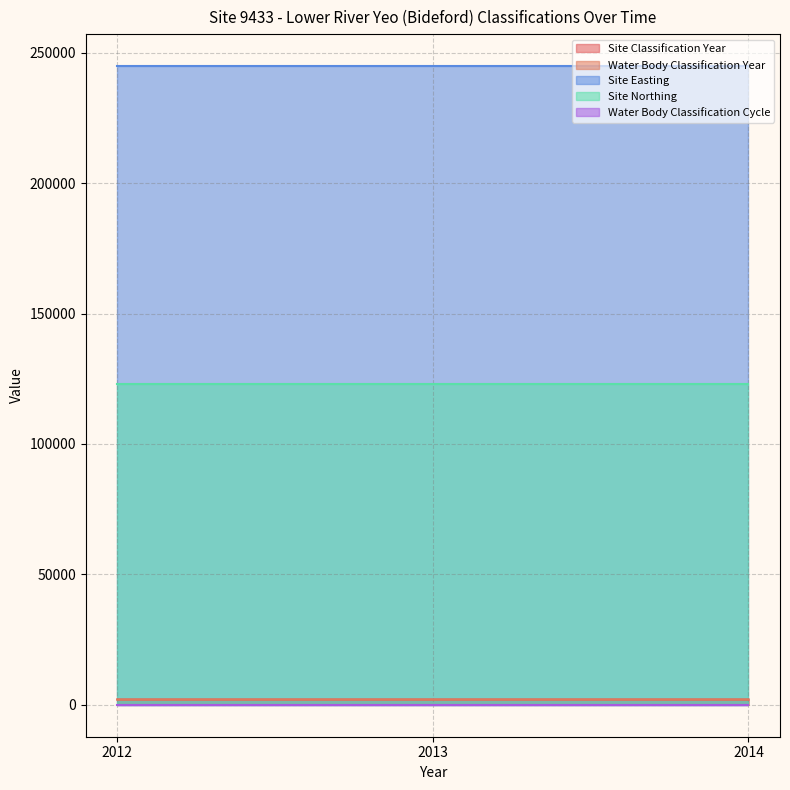

True or false: Water Body Classification Cycle has a value of 1 at 2012.

True